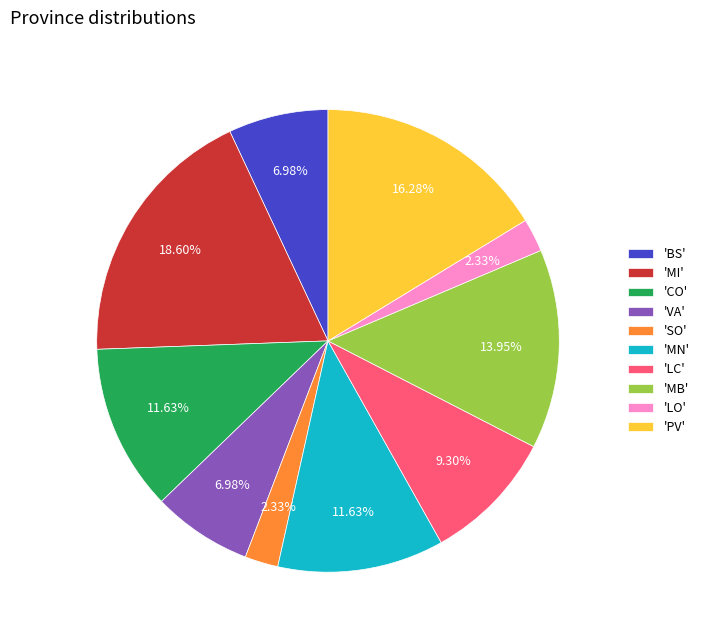

What is the largest slice in the pie chart?

'MI'